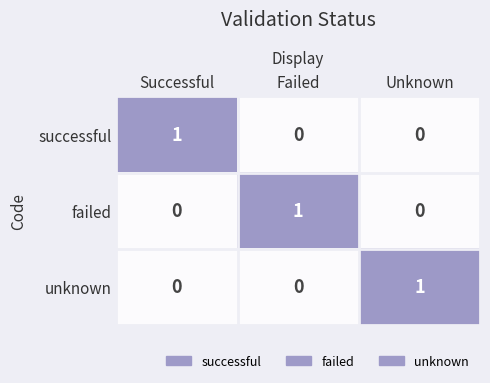

Is it true that failed equals 2 at Failed?

False